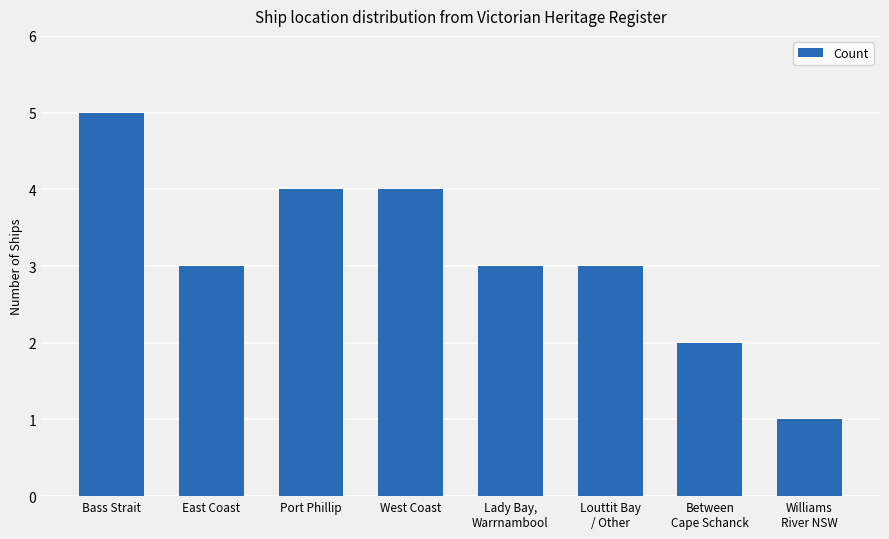

Where does the data first go above 3?

Bass Strait